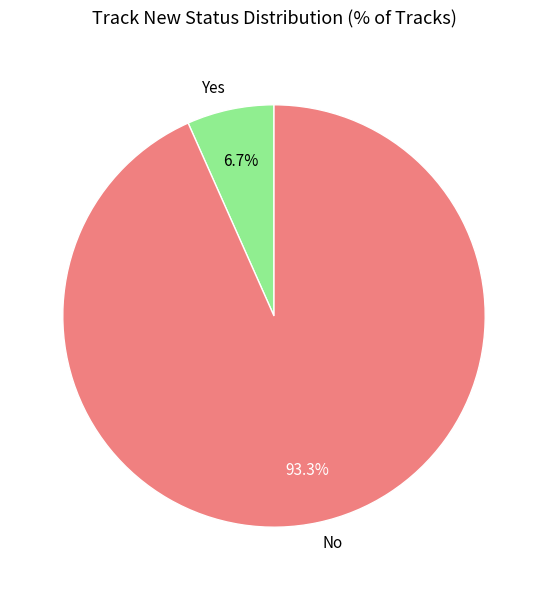

What percentage is NOT represented by No?

6.7%